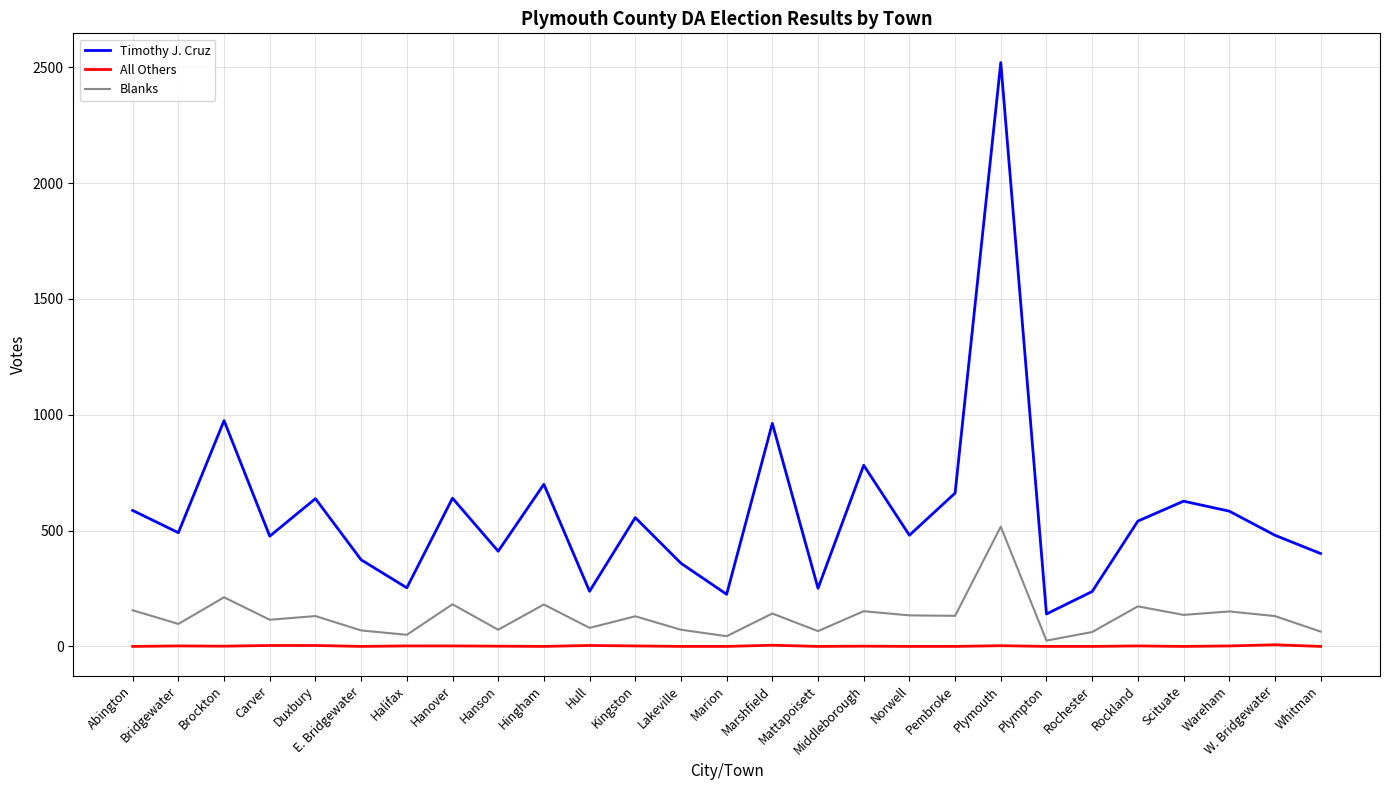

List the series in order of their overall mean, highest first.

Timothy J. Cruz, Blanks, All Others